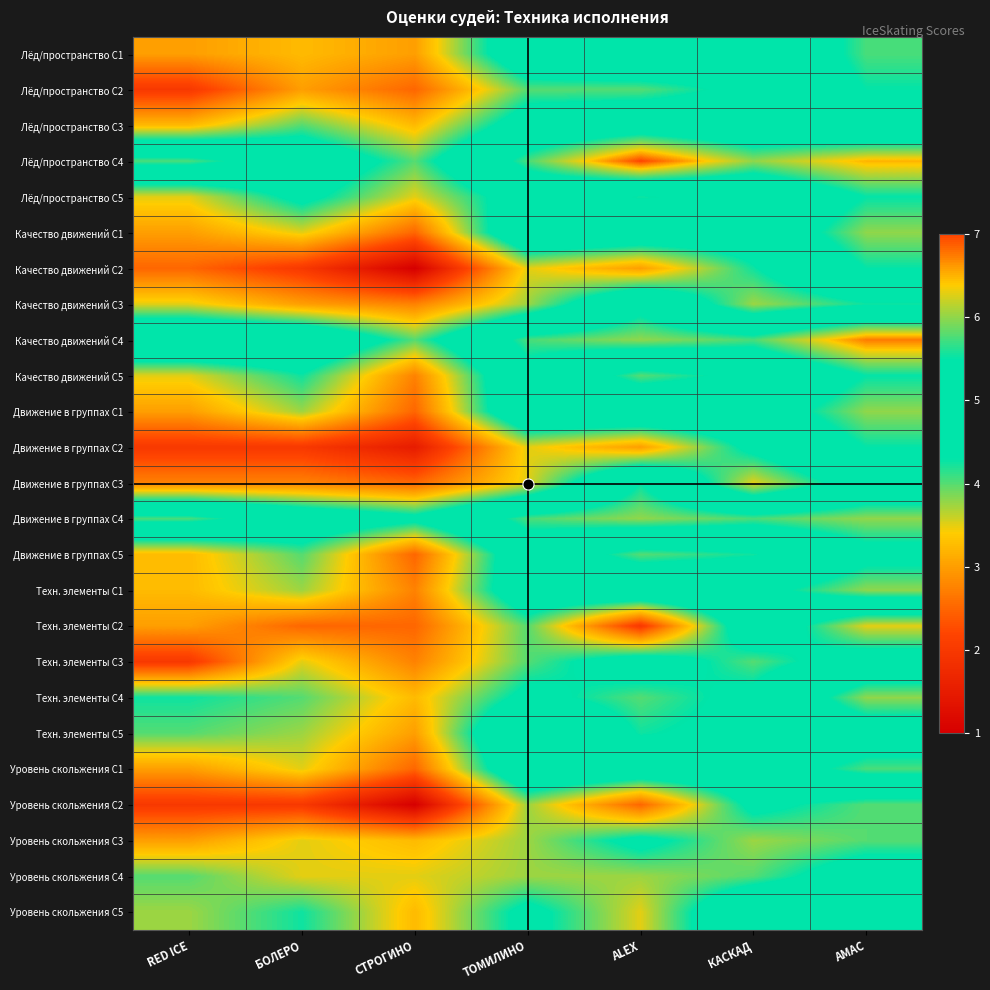

Which has a higher value, БОЛЕРО or ALEX?

ALEX